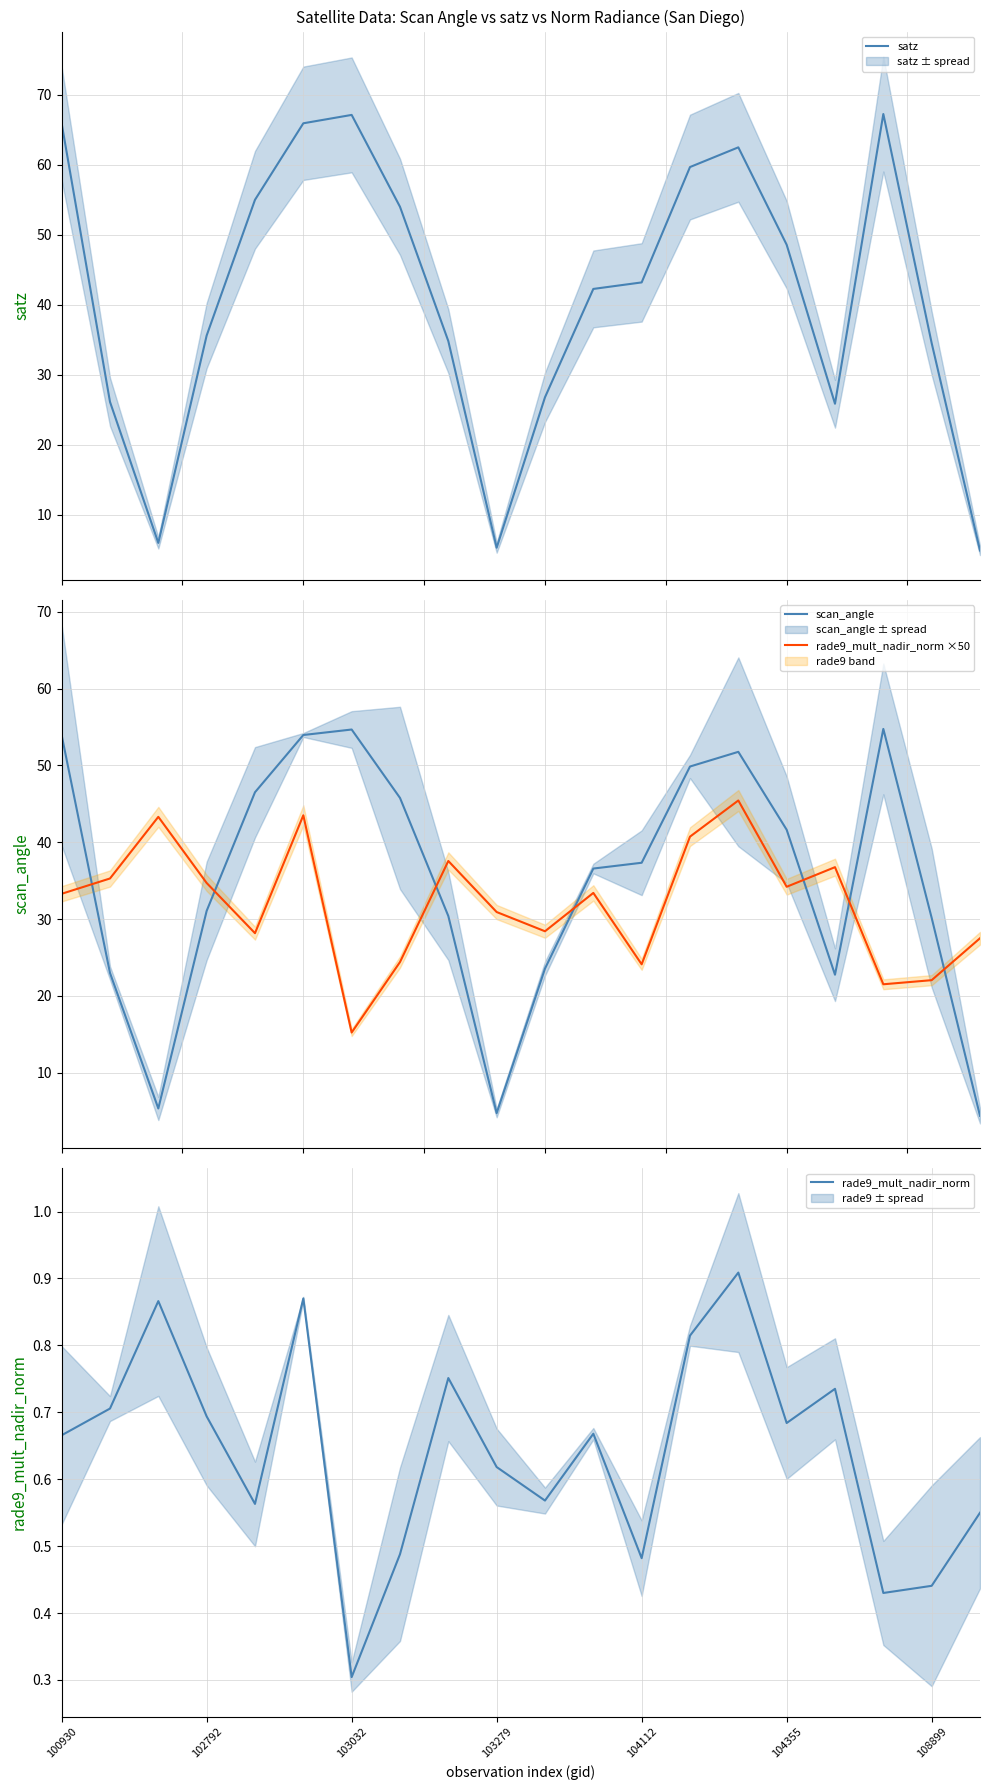

What is the minimum value for satz?

4.9